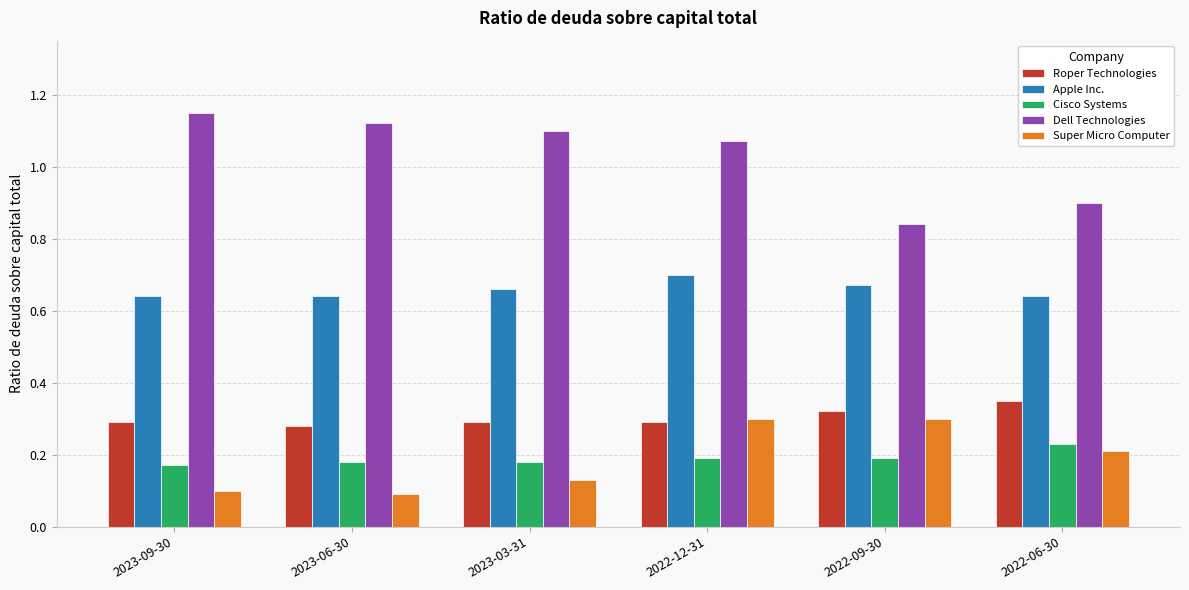

The value of Cisco Systems at 2022-12-31 is 0.1. True or false?

False